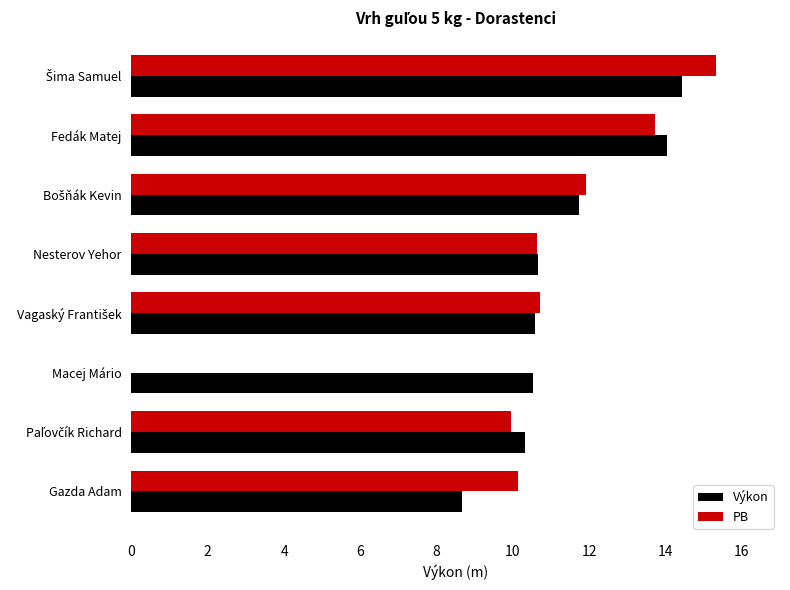

How many data points in PB are less than 11?

4